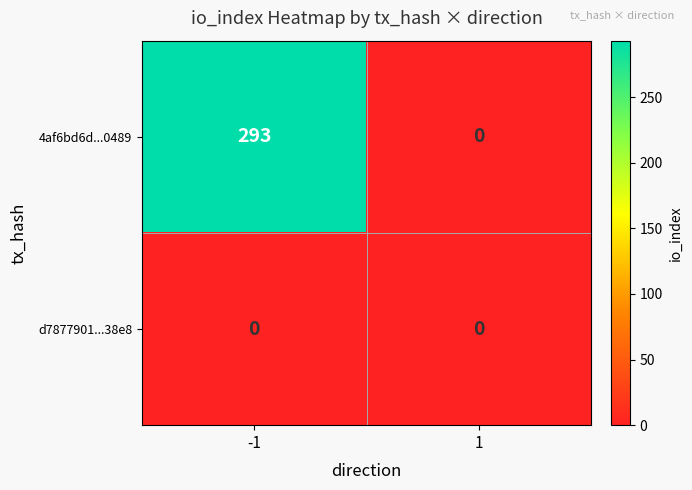

What is the total value across all series at -1?

293